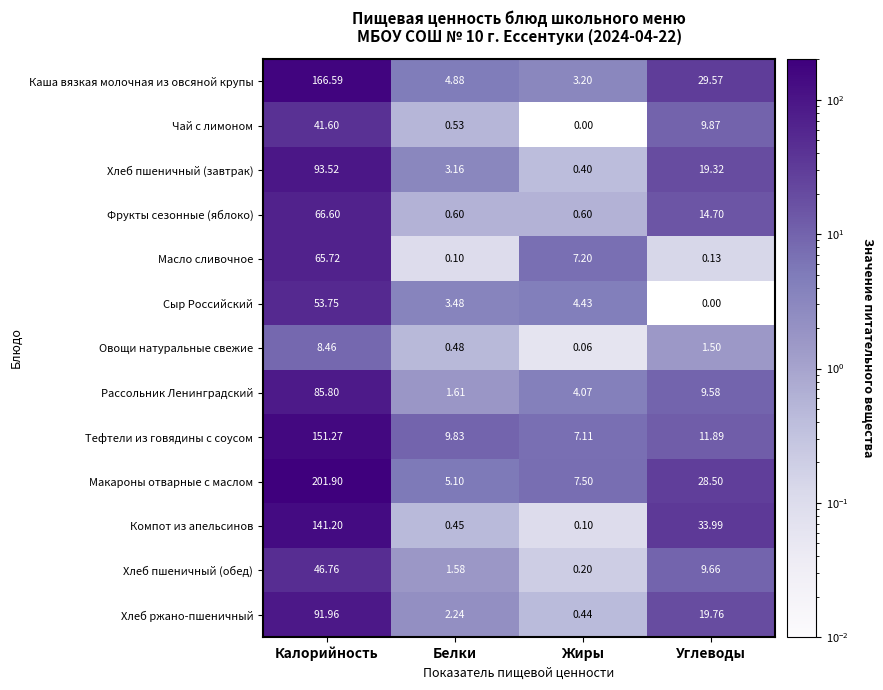

What is the total value across all series at Белки?

34.0